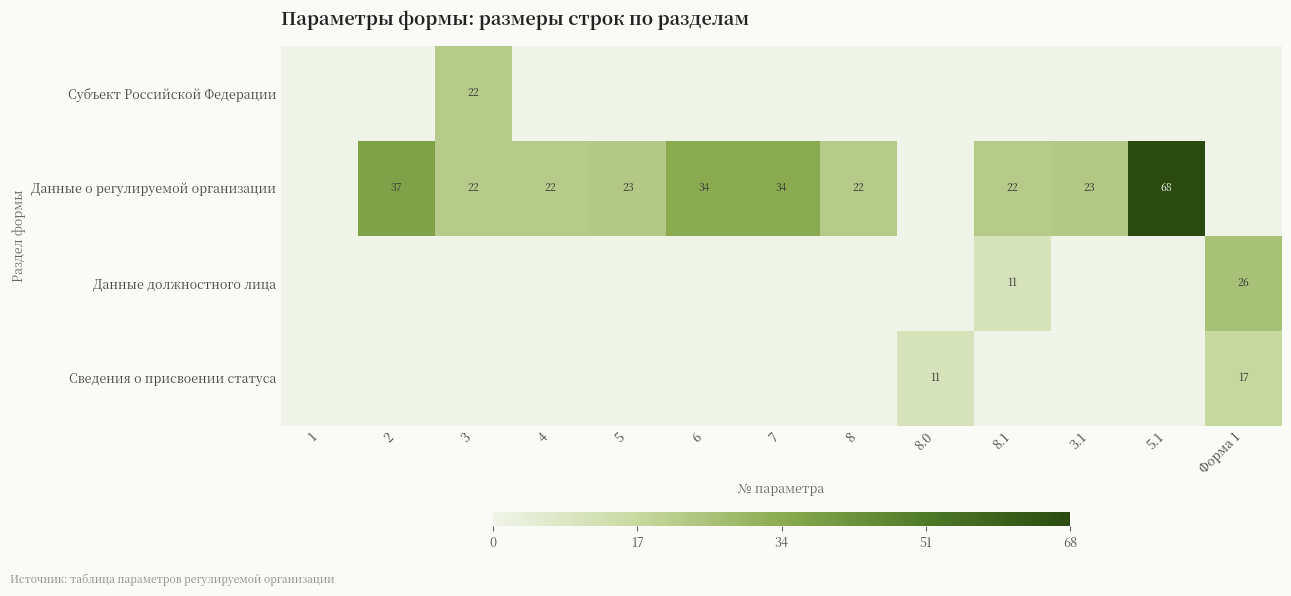

The Субъект Российской Федерации series shows 22 at 3. True or false?

True